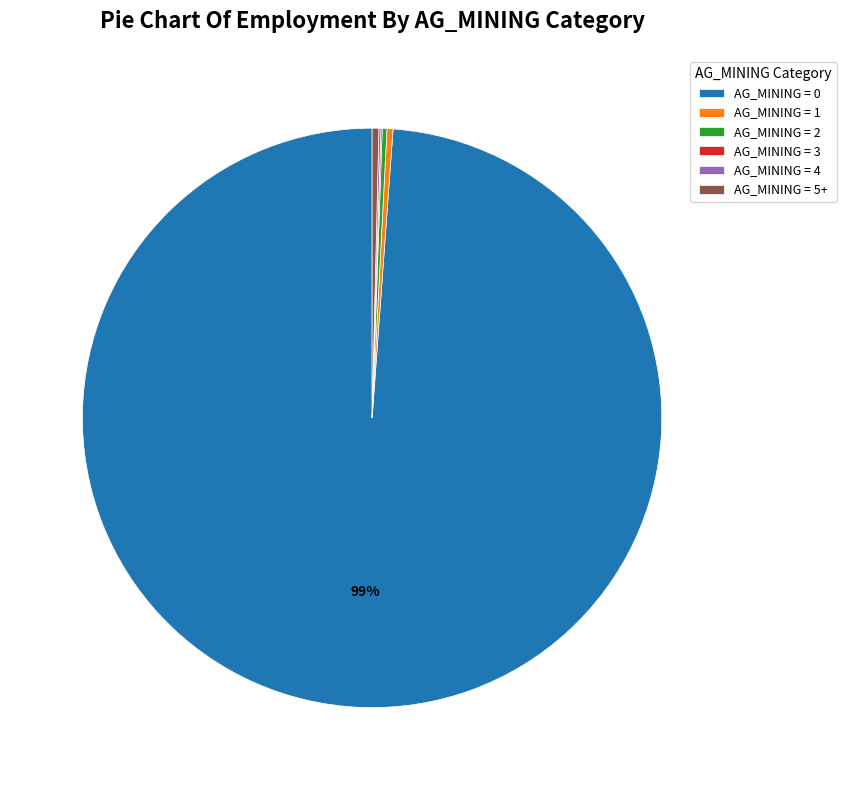

Which slice represents more than half of the pie?

AG_MINING = 0